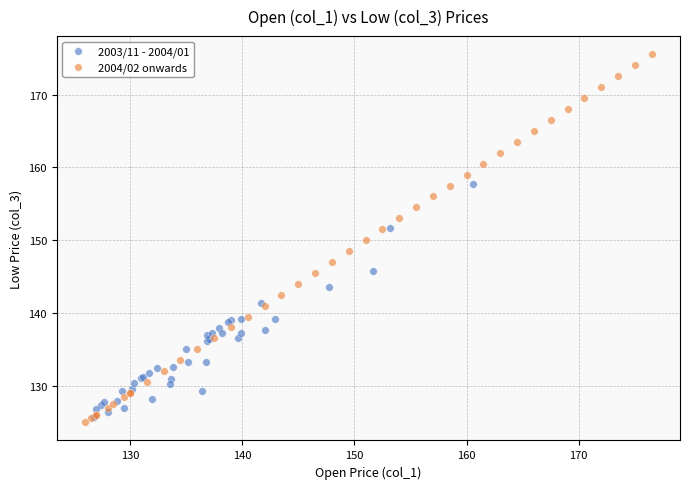

Which series contains the highest Y value?

2004/02 onwards